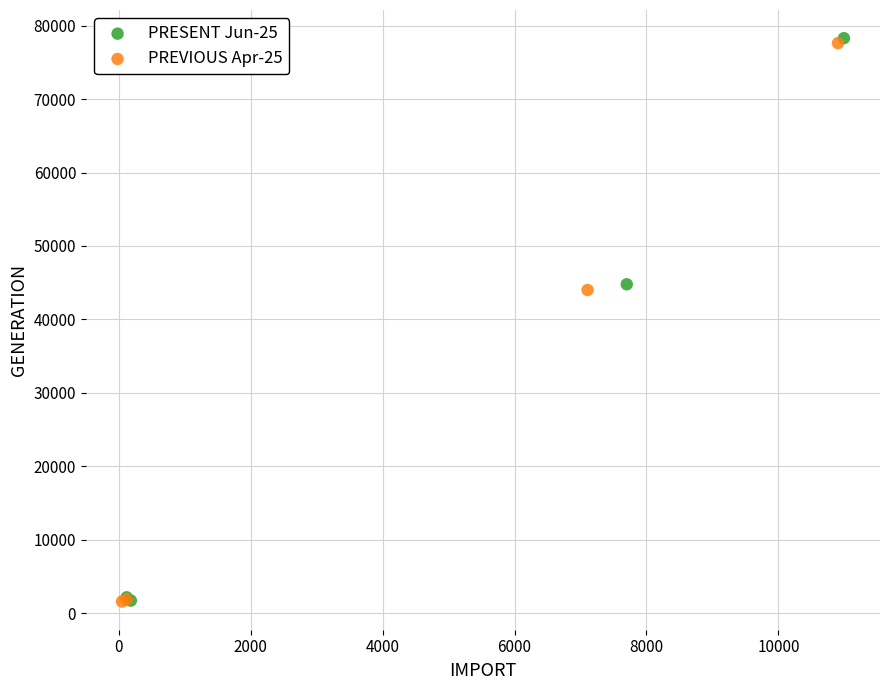

Which series reaches the maximum Y coordinate?

PRESENT Jun-25